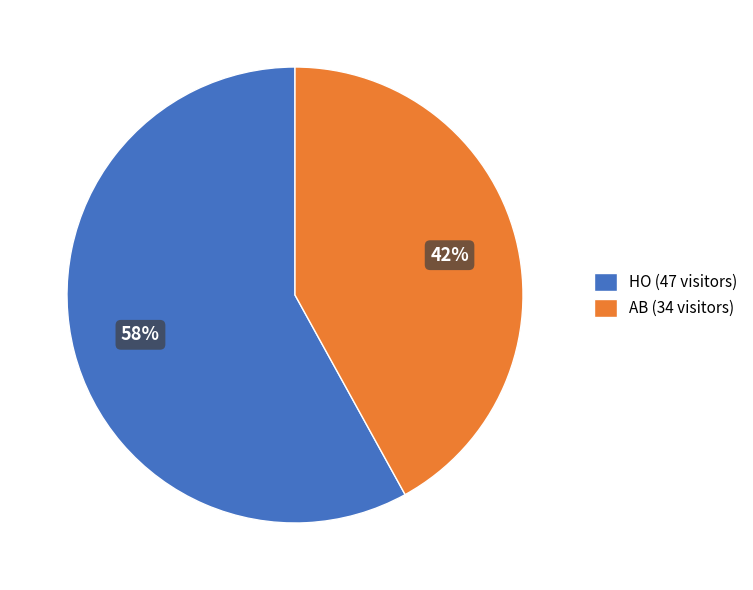

Which slice is the largest?

HO